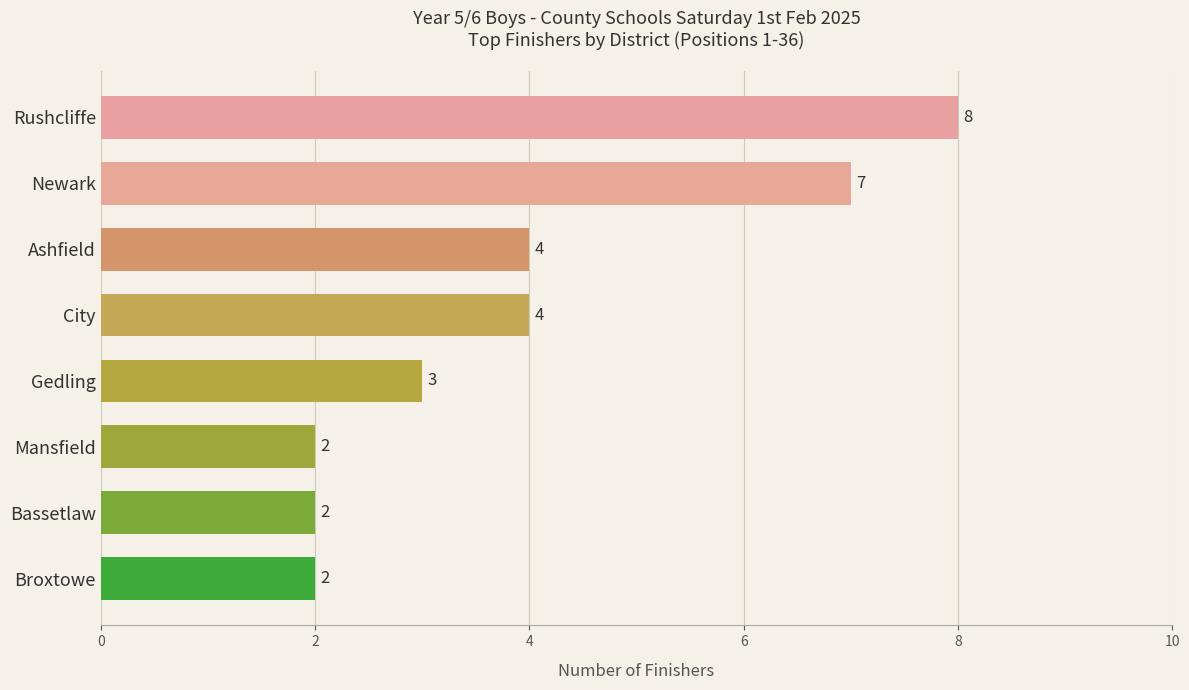

What is the change in value from Rushcliffe to Gedling?

-5